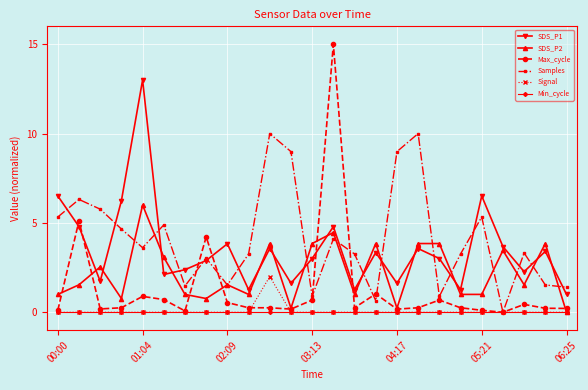

Which series has the largest total across all categories?

Samples